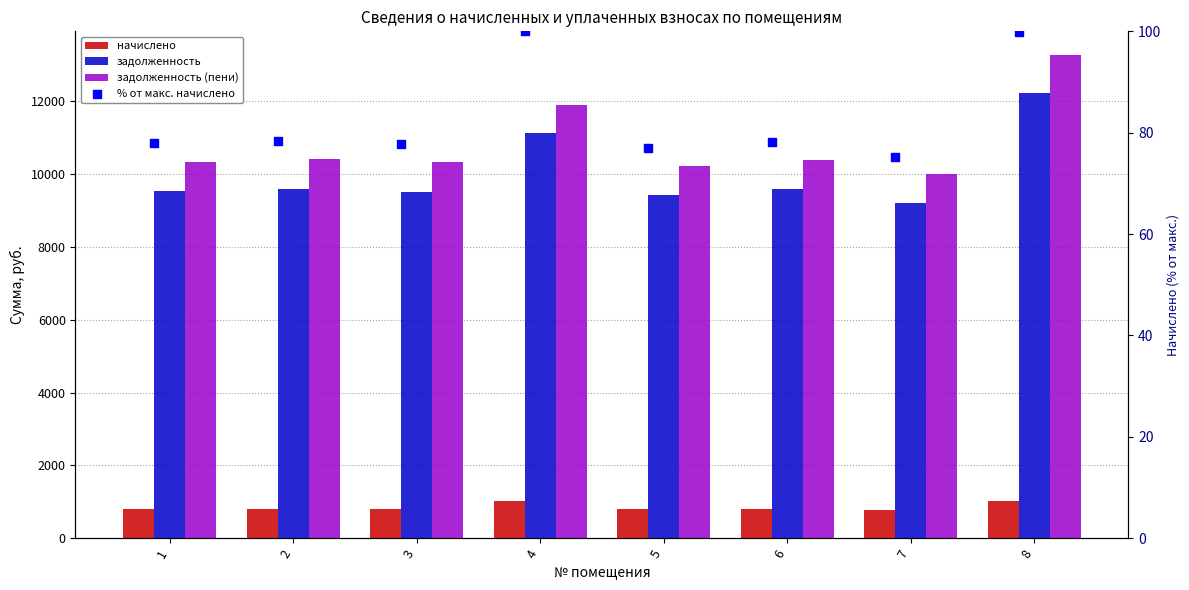

What are all the series names shown in the legend?

начислено, задолженность, задолженность (пени), % от макс. начислено